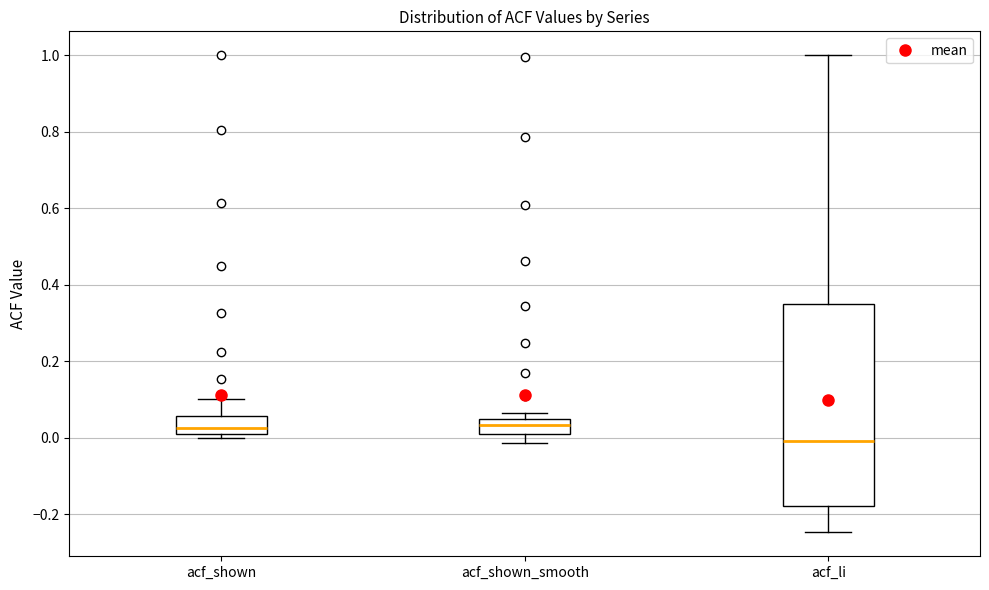

Where is the upper edge of the box for acf_li on the y-axis? The values are not printed on the chart, so give them approximately, as read against the axis.

0.34